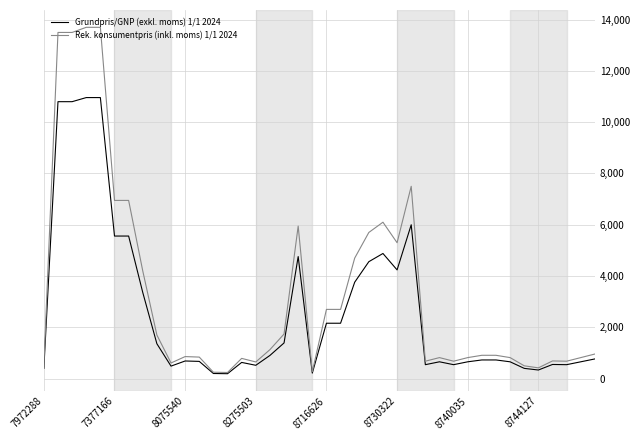

What is the highest value of the Rek. konsumentpris (inkl. moms) 1/1 2024 series?

13699.0